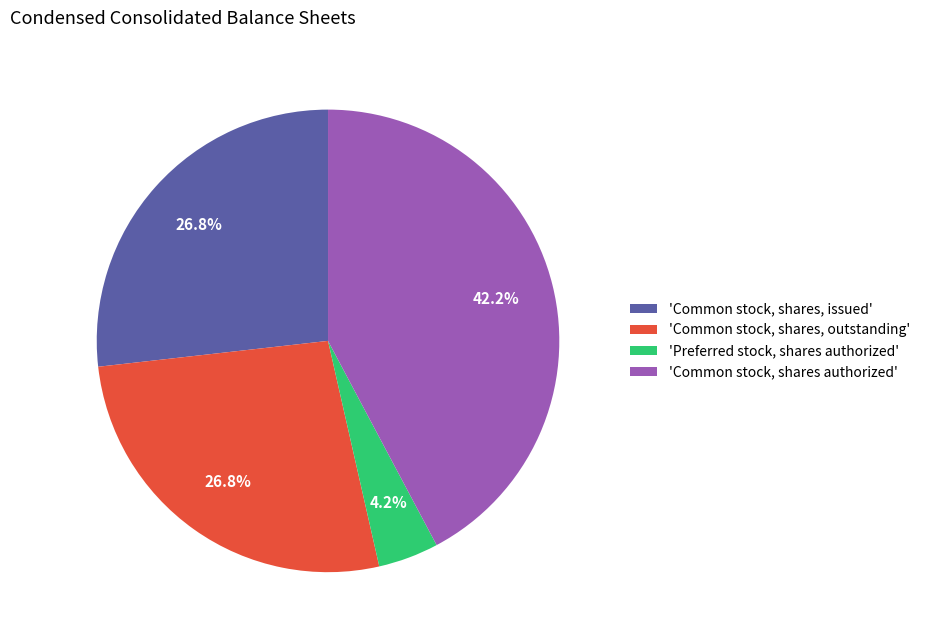

Is the sum of 'Common stock, shares, outstanding' and 'Common stock, shares, issued' greater than half?

Yes